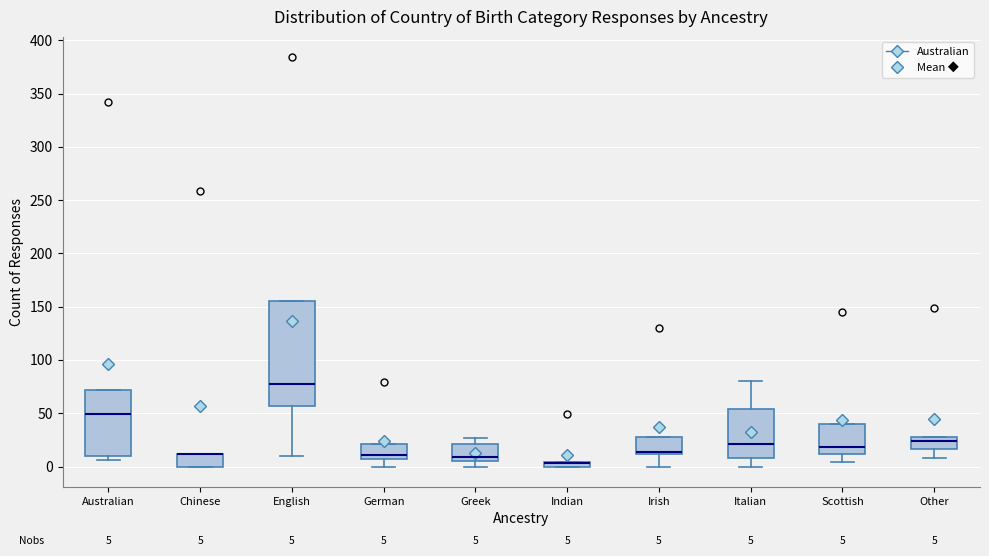

Which box is the tallest, from its lower edge to its upper edge?

English